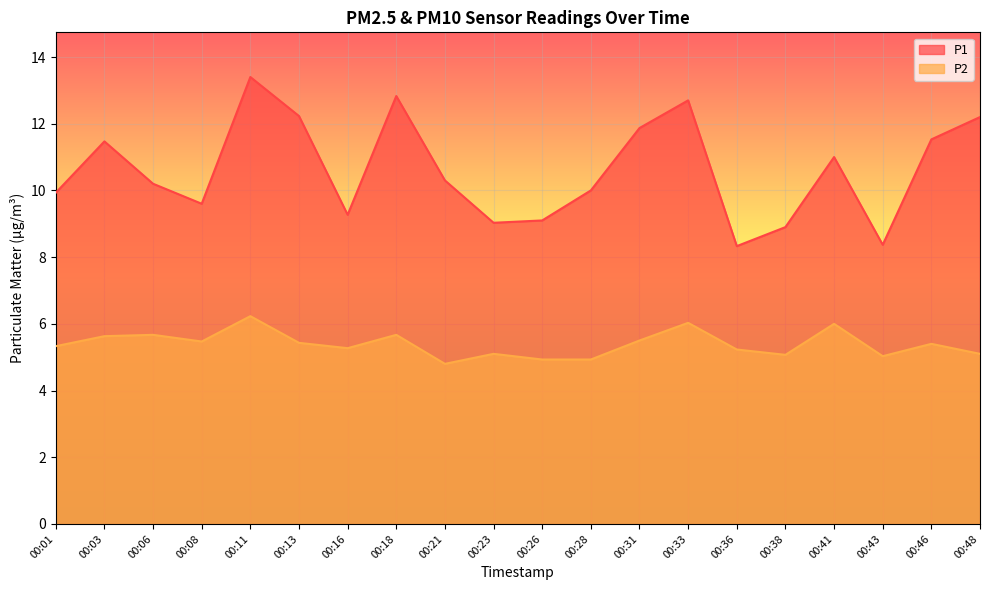

Which series changed the most between 00:26 and 00:48?

P1